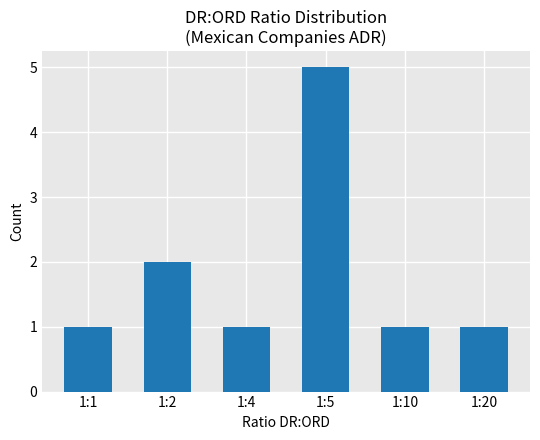

Reading left to right, what are all the values shown in this chart?

1	2	1	5	1	1